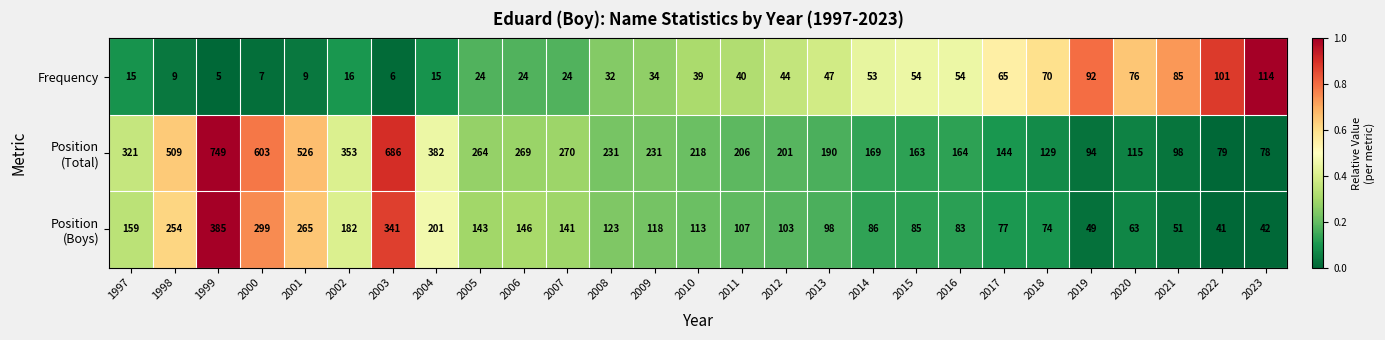

At which category is the sum across all series the highest?

1999